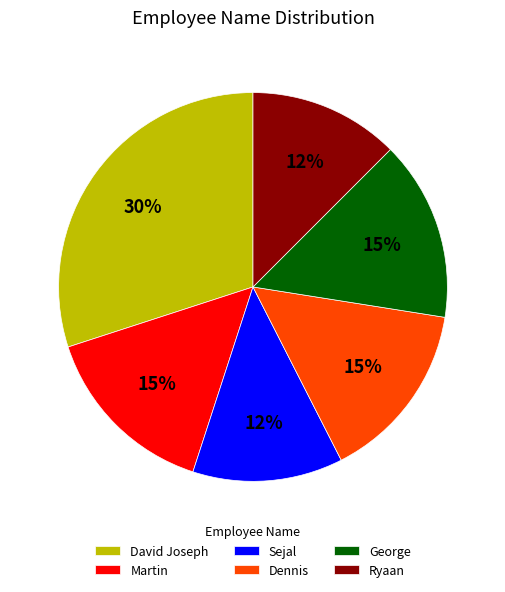

How many slices are in this pie chart?

6